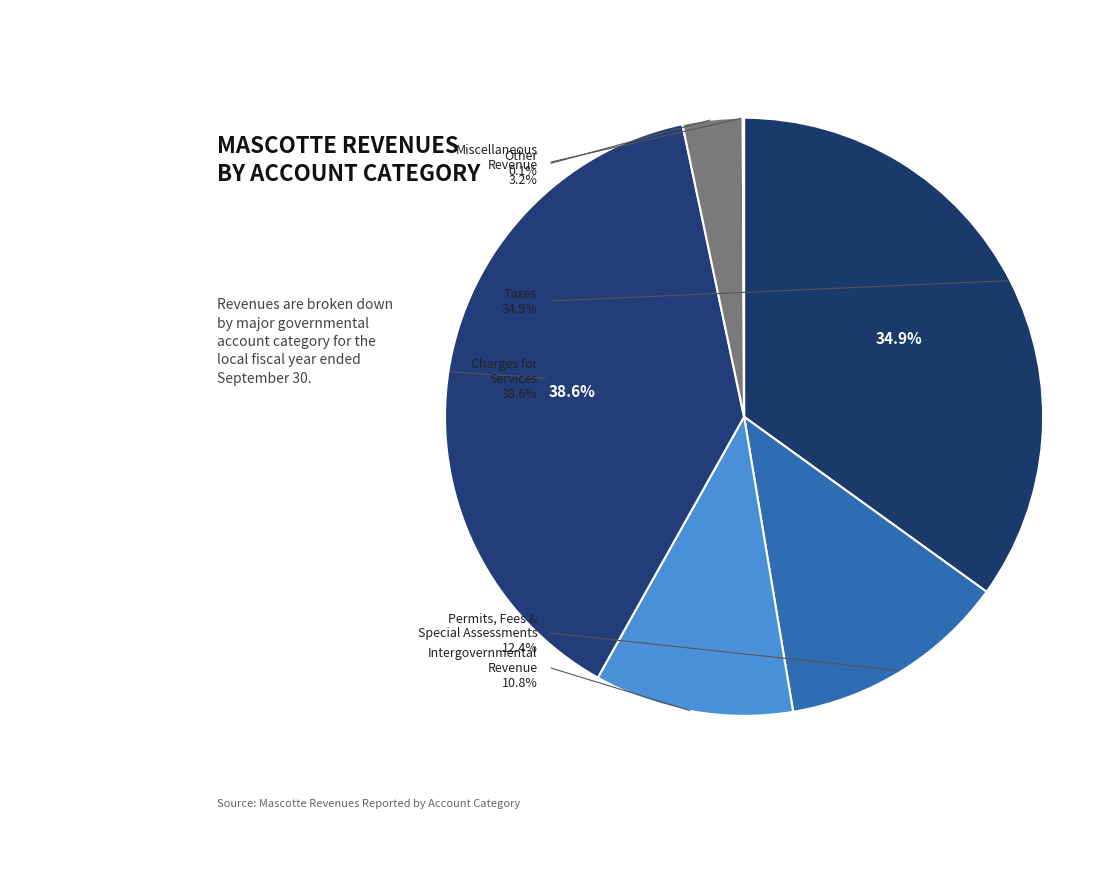

Between Miscellaneous Revenue and Charges for Services, which is larger?

Charges for Services